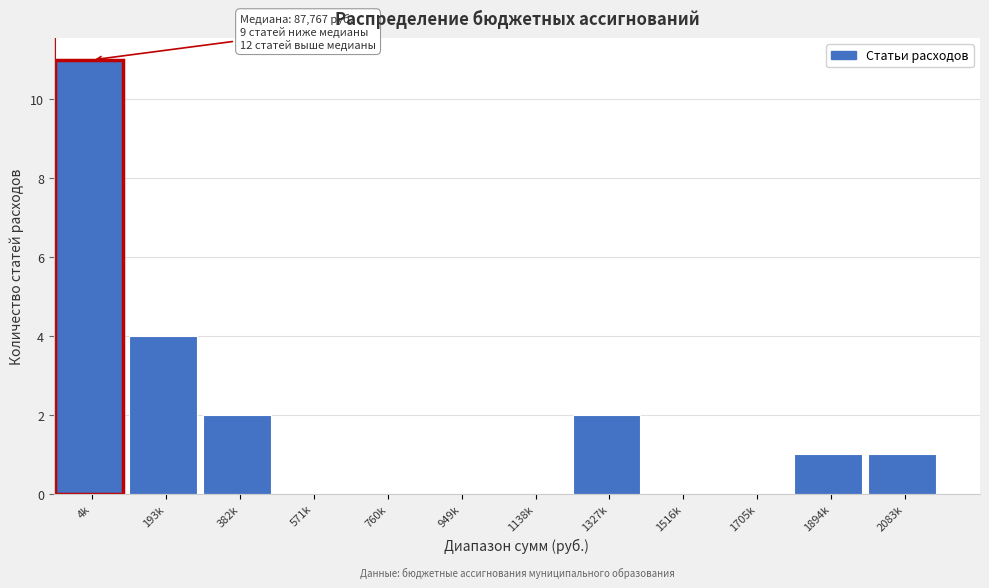

Reading right to left, transcribe all the data shown in this chart.

2083k=1	1894k=1	1705k=0	1516k=0	1327k=2	1138k=0	949k=0	760k=0	571k=0	382k=2	193k=4	4k=11